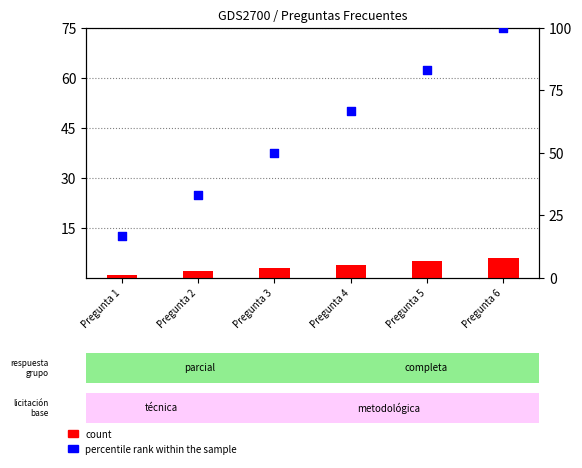

Which series has the widest spread of Y values?

percentile rank within the sample